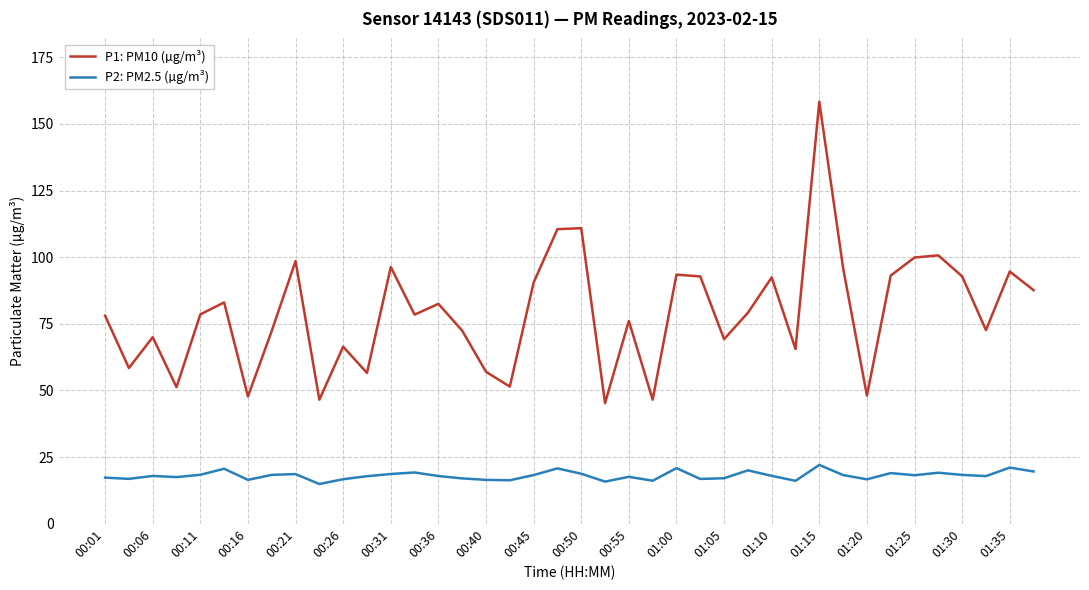

Which series has the largest total across all categories?

P1: PM10 (µg/m³)